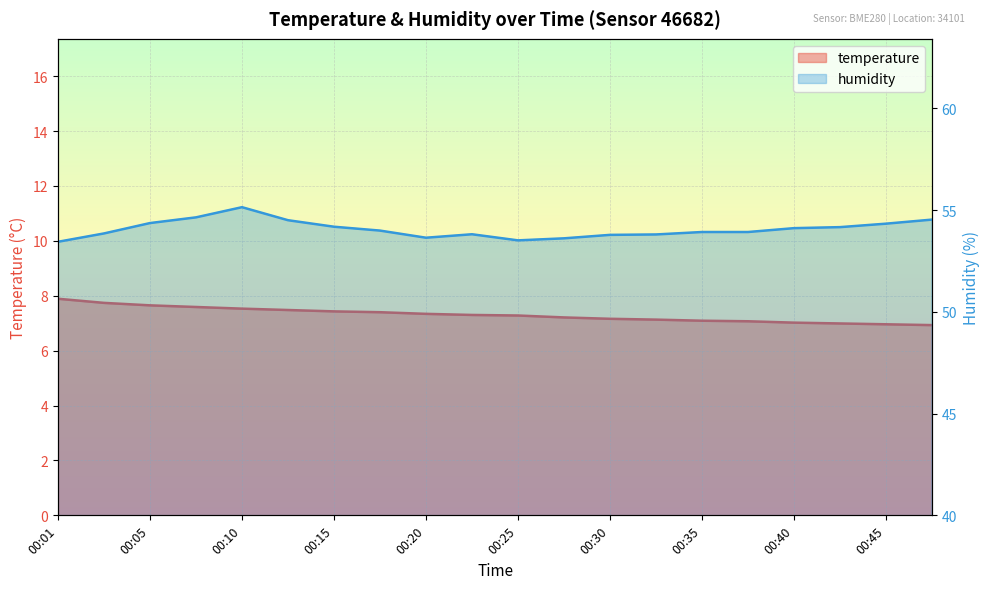

Which series changed the most between 00:03 and 00:05?

humidity